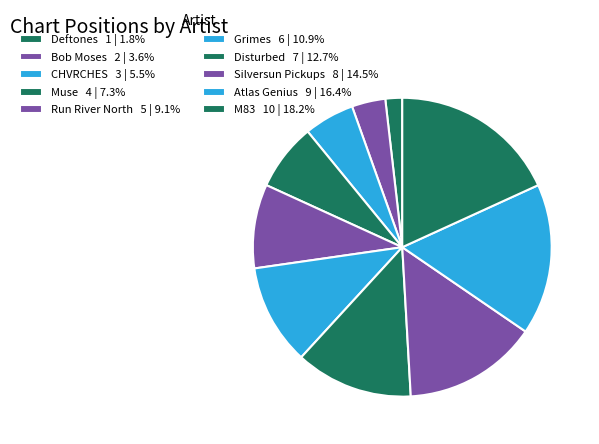

Do Bob Moses and Atlas Genius together represent more than half of the pie?

No